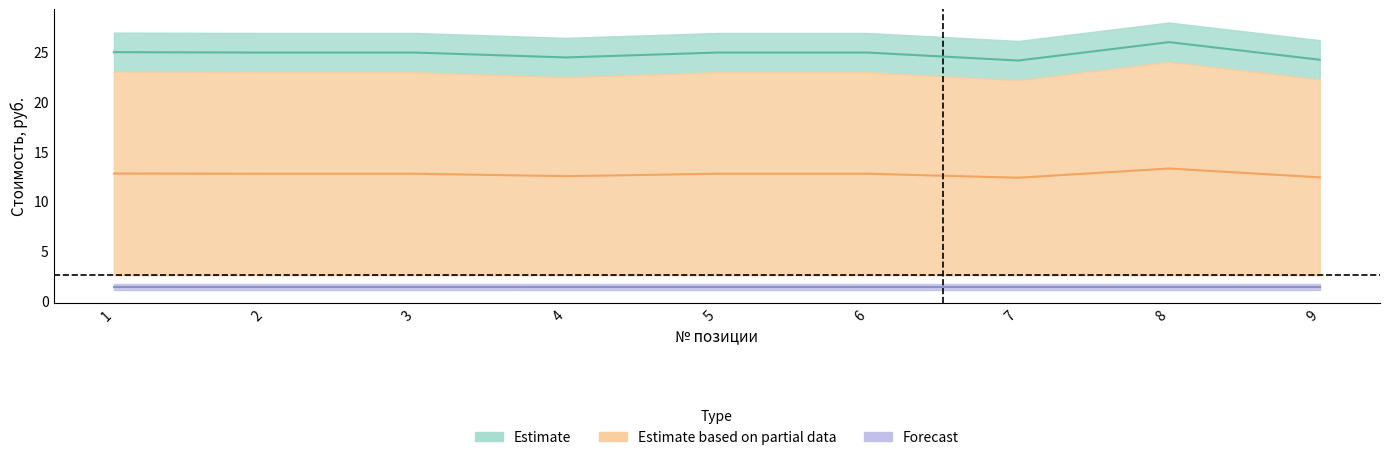

What is the value of the Итого point at the 7th from the left?

12.4